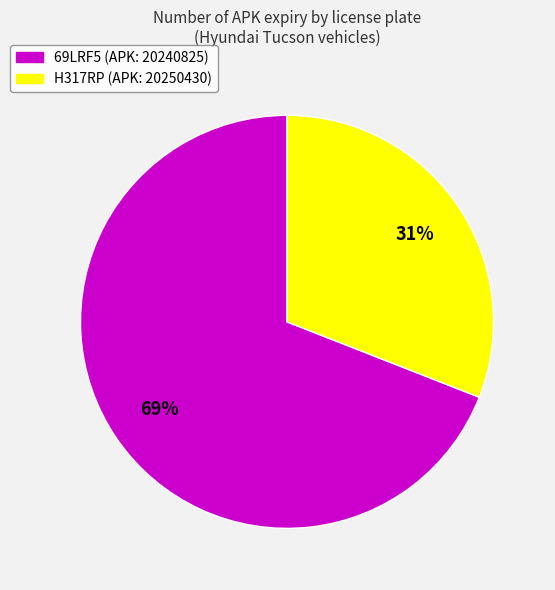

Which has a higher value, H317RP (APK: 20250430) or 69LRF5 (APK: 20240825)?

69LRF5 (APK: 20240825)